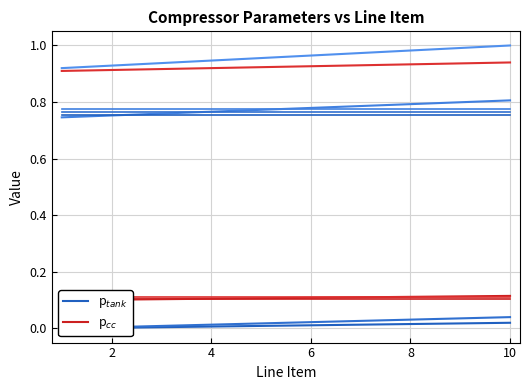

True or false: p$_{tank}$ and p$_{cc}$ cross at least once.

False